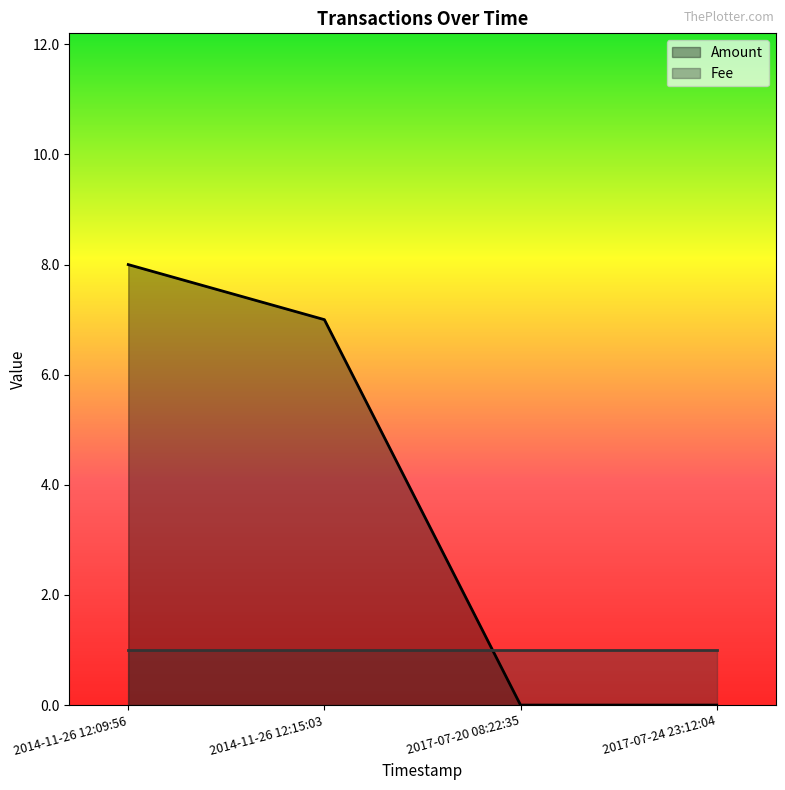

Rank the categories by value from lowest to highest.

2017-07-20 08:22:35, 2017-07-24 23:12:04, 2014-11-26 12:15:03, 2014-11-26 12:09:56